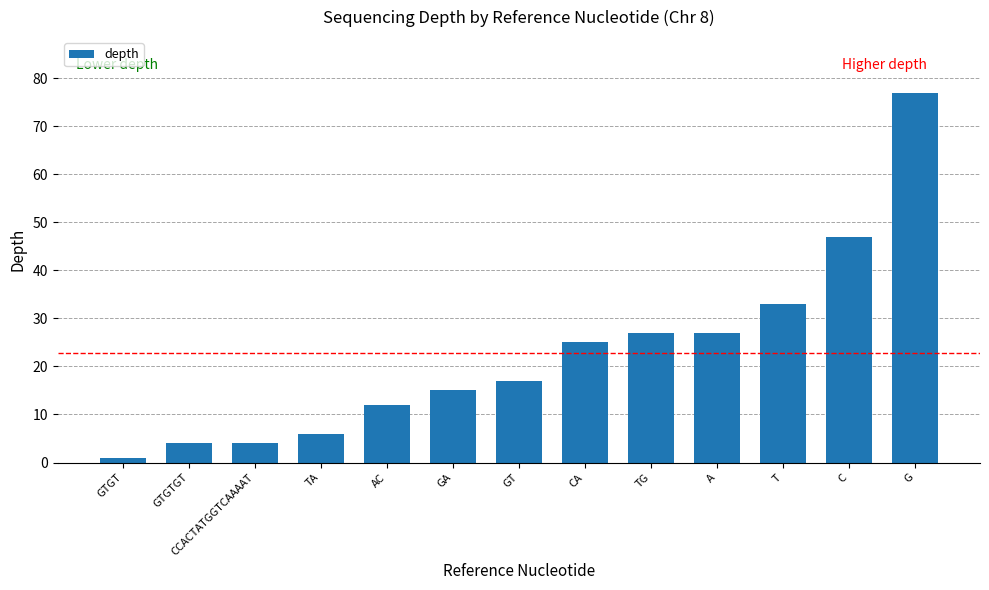

What is the label of the 11th bar from the left?

T